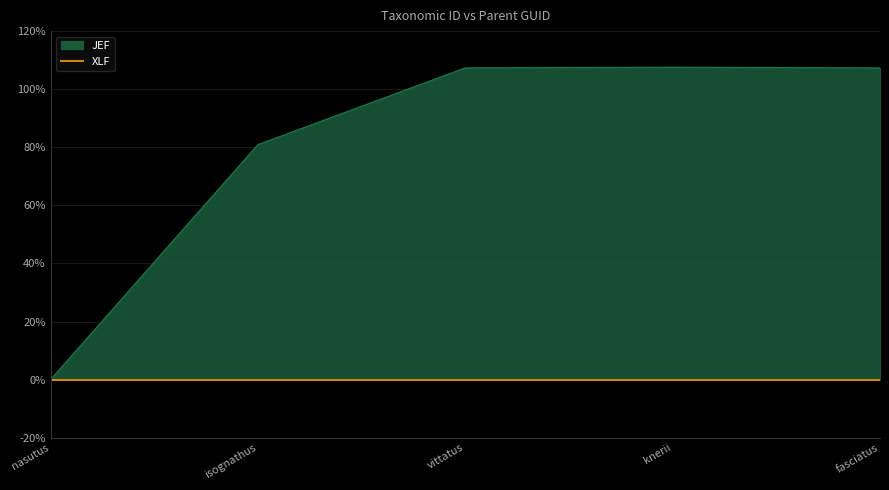

Is it true that the value at fasciatus is 107.3?

True